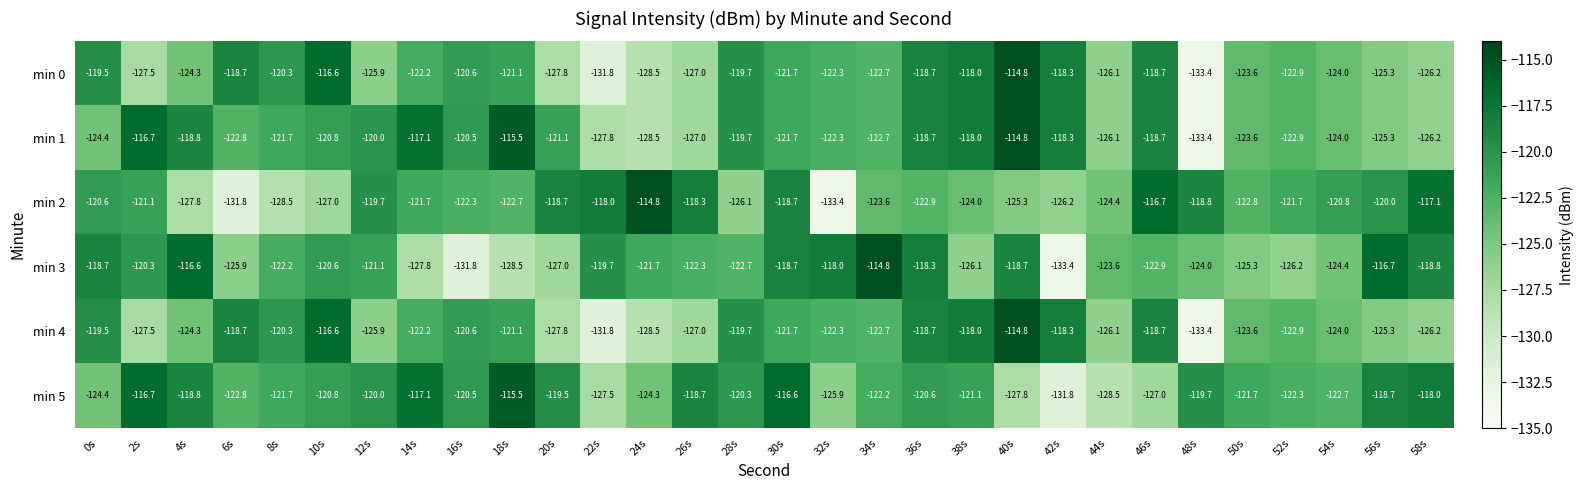

The value of min 0 at 28s is -119.7. True or false?

True